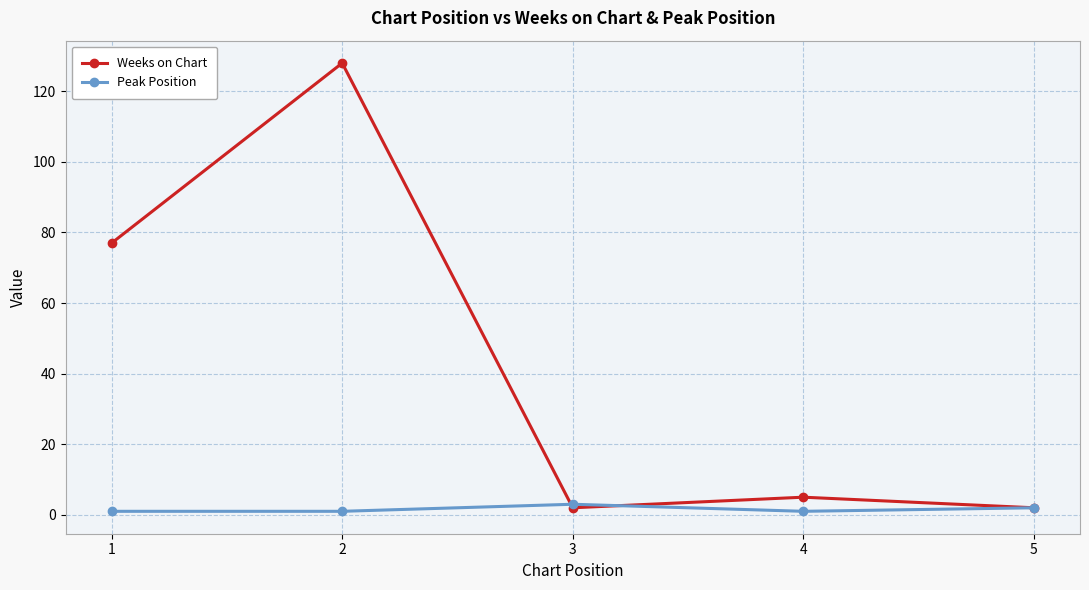

Rank the series by their maximum value, from lowest to highest.

Peak Position, Weeks on Chart